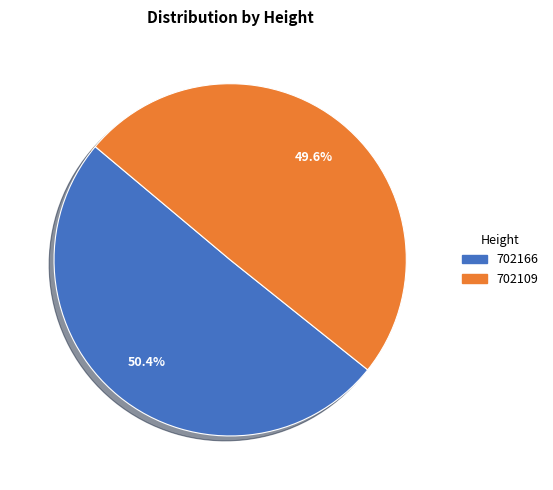

Which category has the biggest portion of the pie?

702166